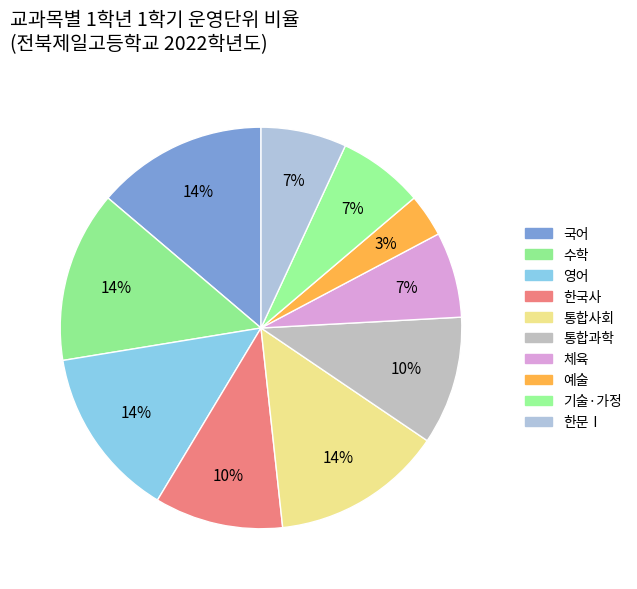

Count the number of slices in the pie.

10